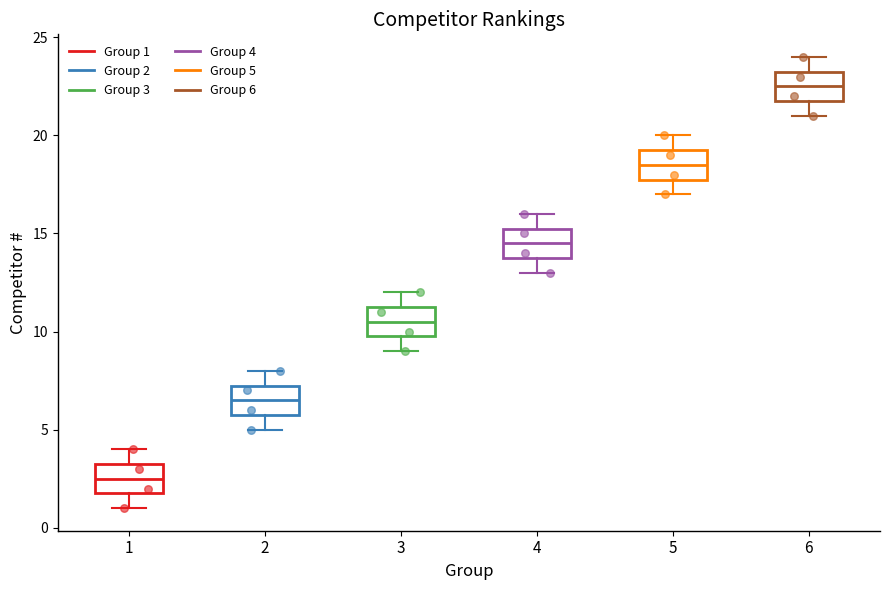

Reading left to right, transcribe this box plot: for each box, give where its median line is, the range the box spans, and where its two whiskers end, as read against the y-axis. The values are not printed on the chart, so give them approximately, as read against the axis.

1: median 2.5, box 2.0 to 3.5, whiskers 1.0 to 4.0
2: median 6.5, box 6.0 to 7.5, whiskers 5.0 to 8.0
3: median 10.5, box 10.0 to 11.5, whiskers 9.0 to 12.0
4: median 14.5, box 14.0 to 15.5, whiskers 13.0 to 16.0
5: median 18.5, box 18.0 to 19.5, whiskers 17.0 to 20.0
6: median 22.5, box 22.0 to 23.5, whiskers 21.0 to 24.0